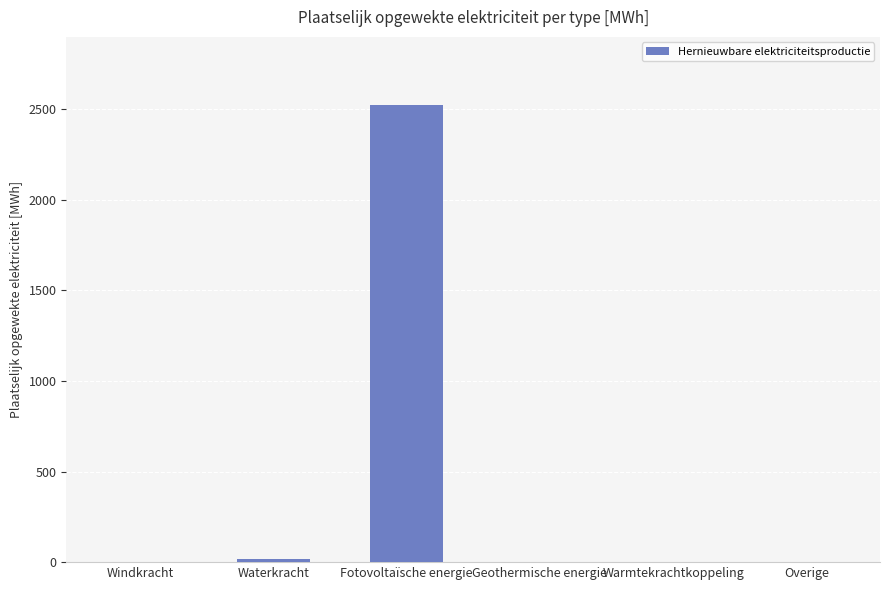

How many series are shown in this chart?

1